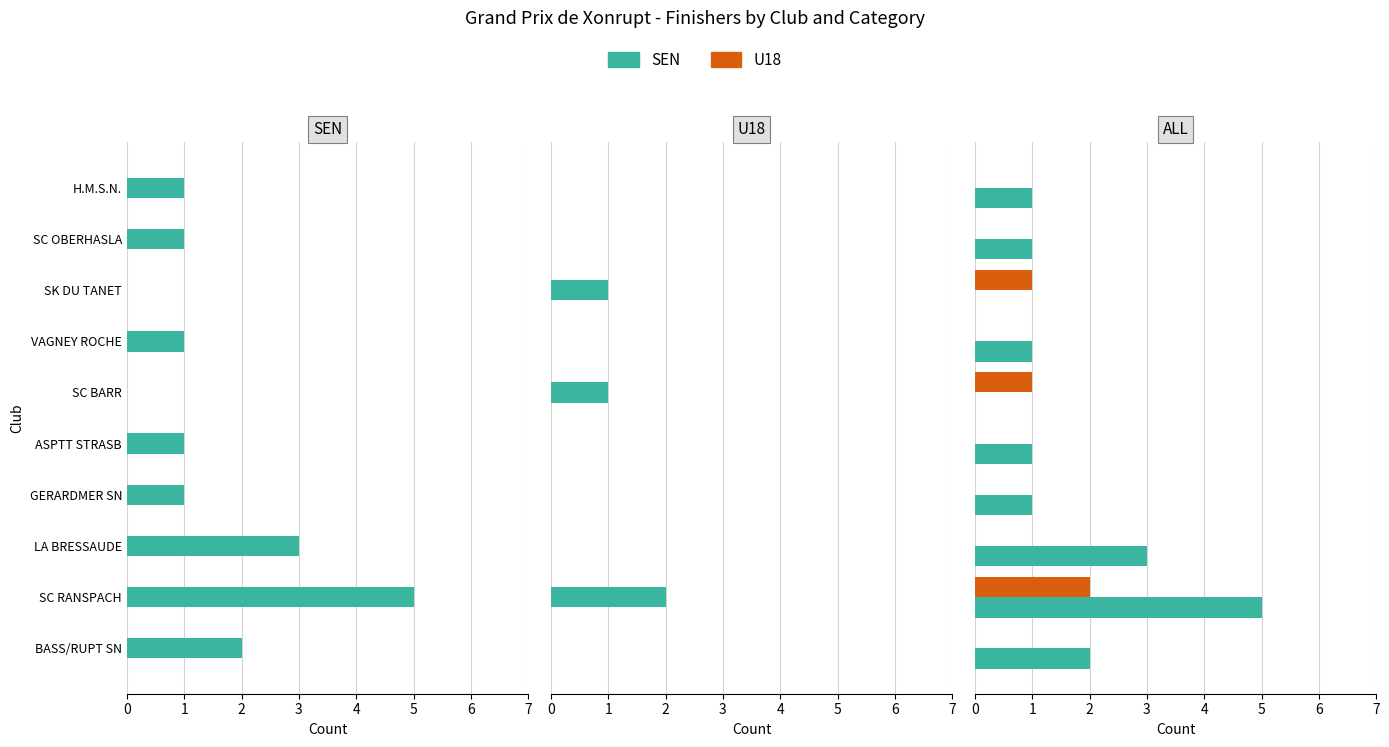

True or false: SEN has a value of 0 at SK DU TANET.

True